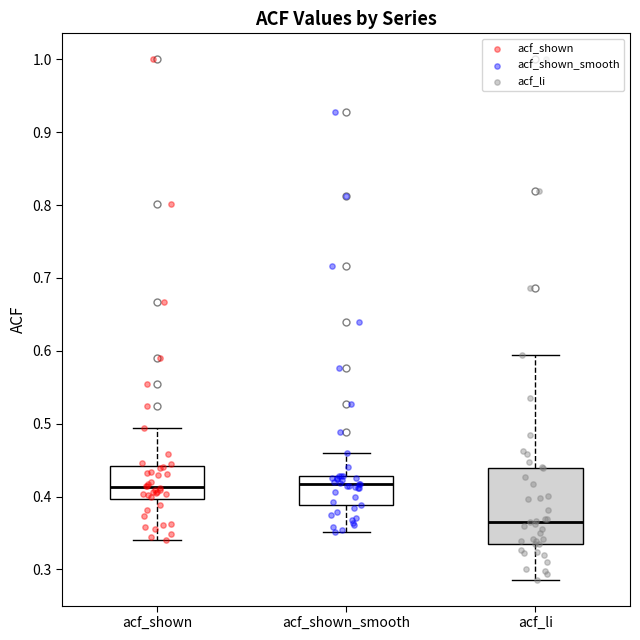

Which box's median line is the lowest?

acf_li